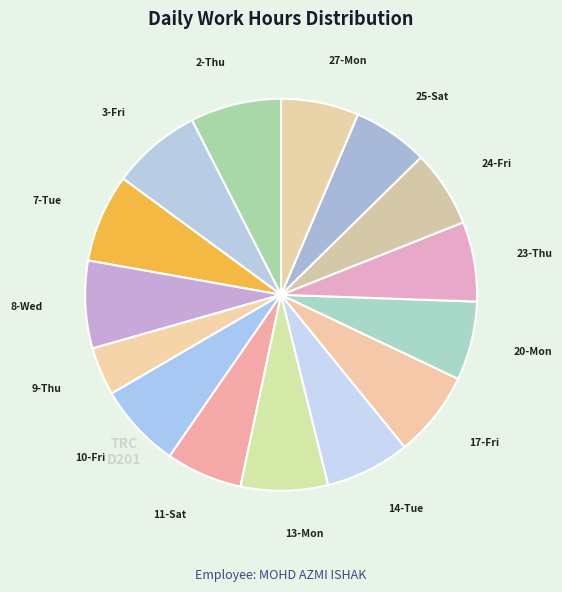

What is the largest slice in the pie chart?

2-Thu